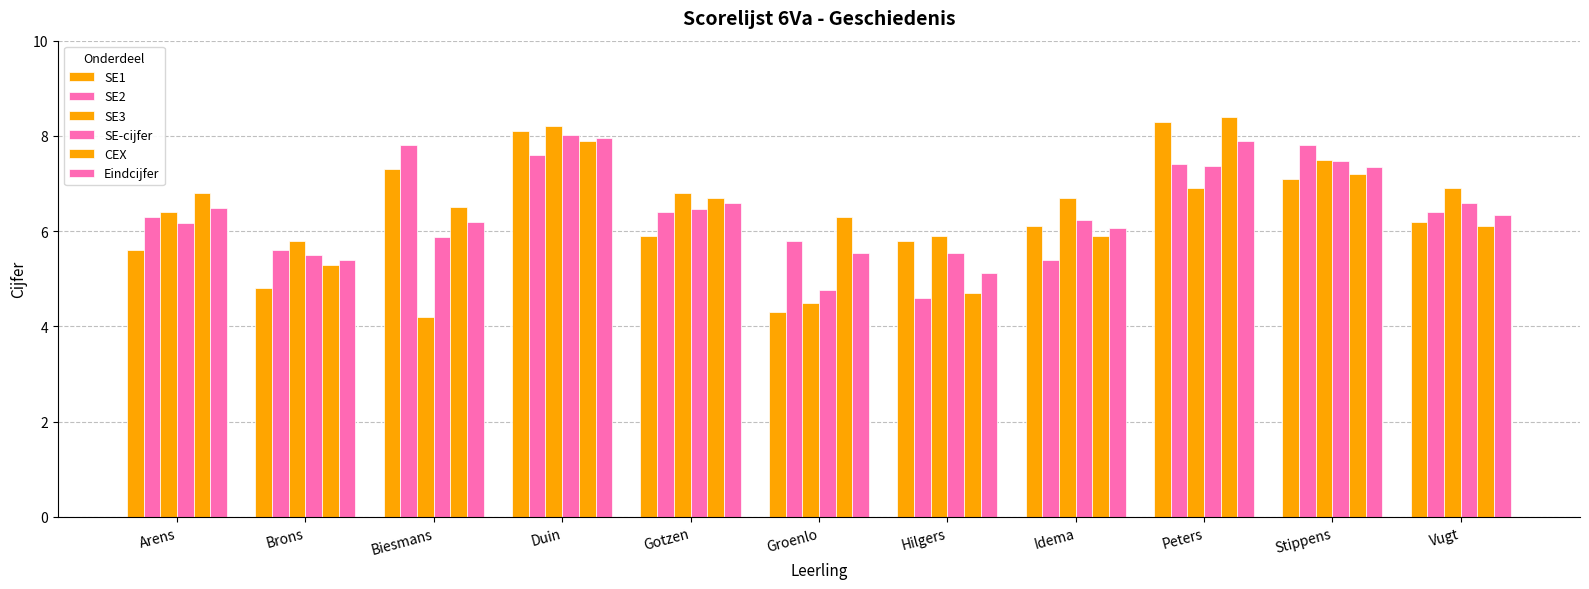

What is the label of the 2nd bar from the right?

Stippens